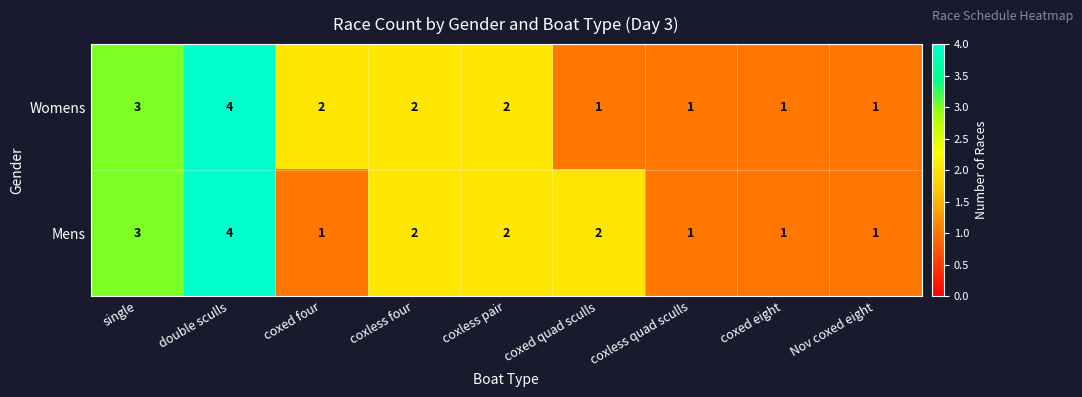

Count the number of data series in this chart.

2